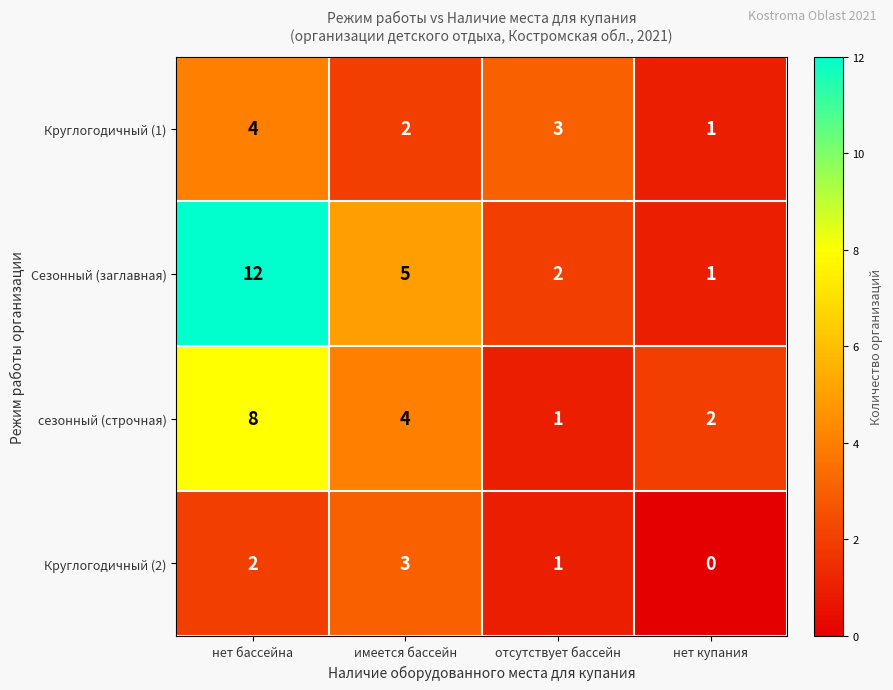

Count the number of categories in the chart.

4